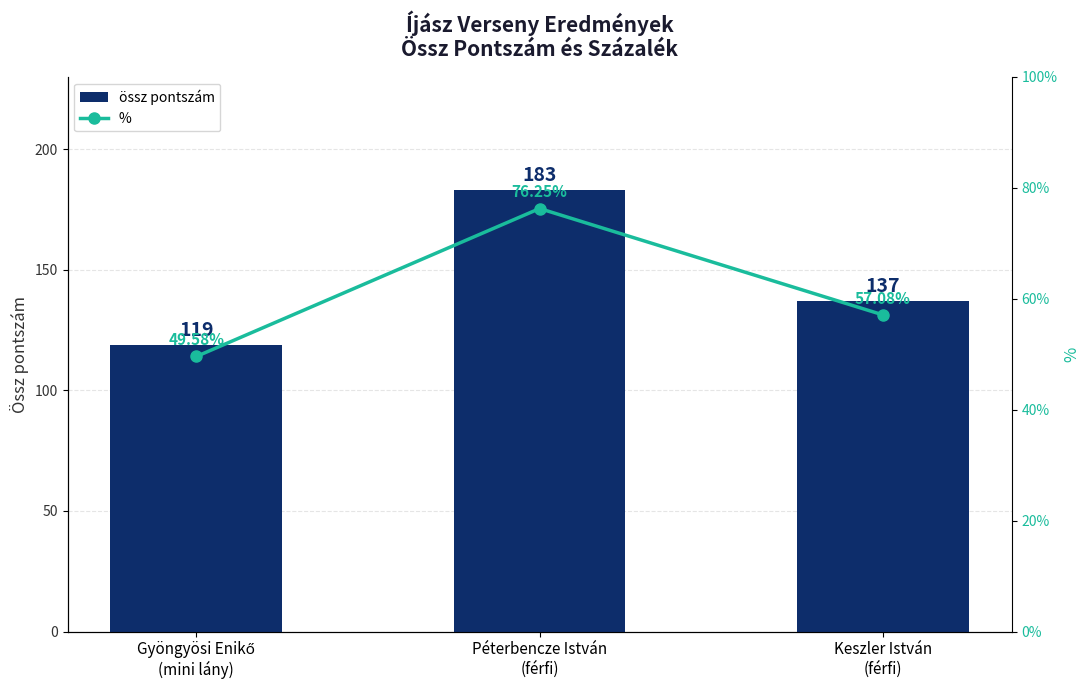

What is the lowest value of the össz pontszám series?

119